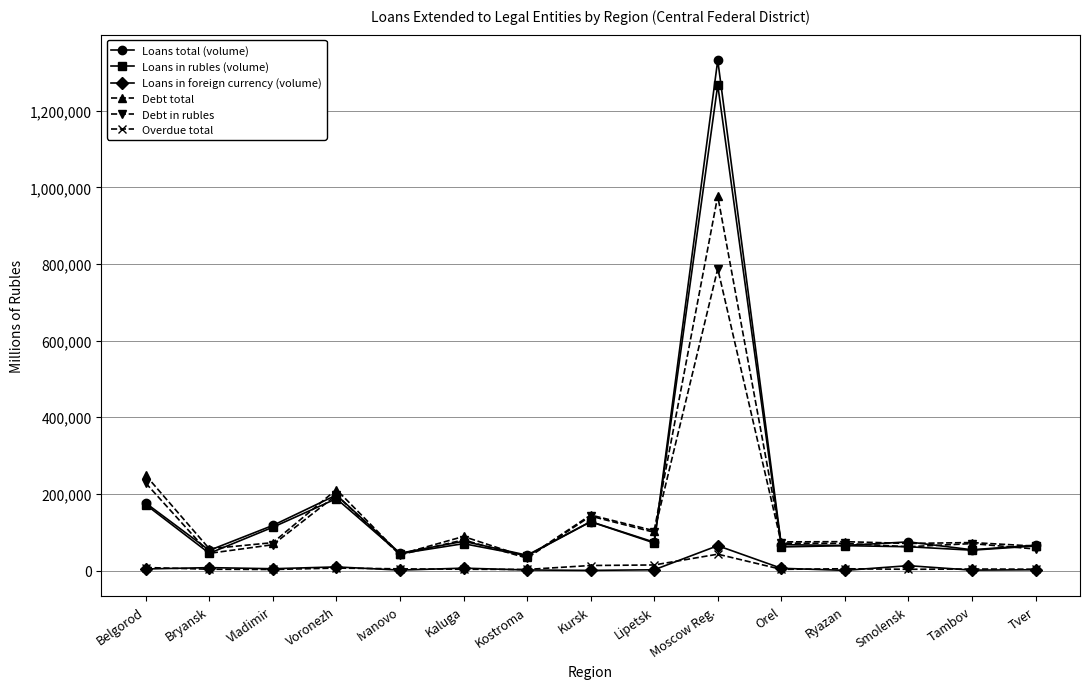

What is the highest value of the Debt total series?

977361